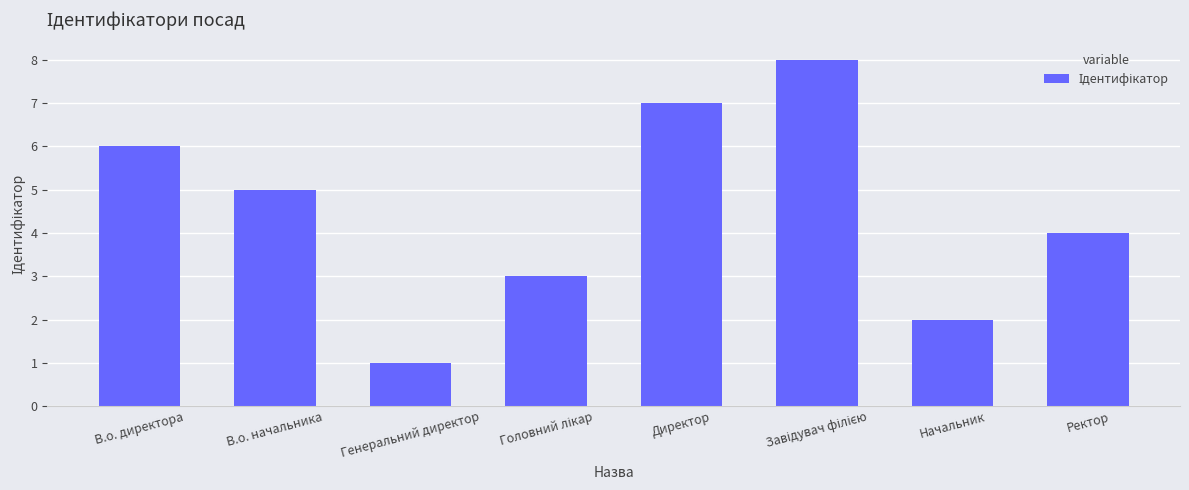

Which category has the lowest value across all series?

Генеральний директор